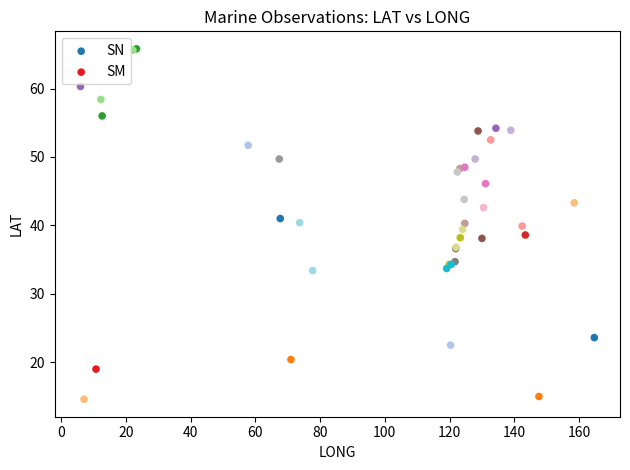

What are all the series names shown in the legend?

SN, SM